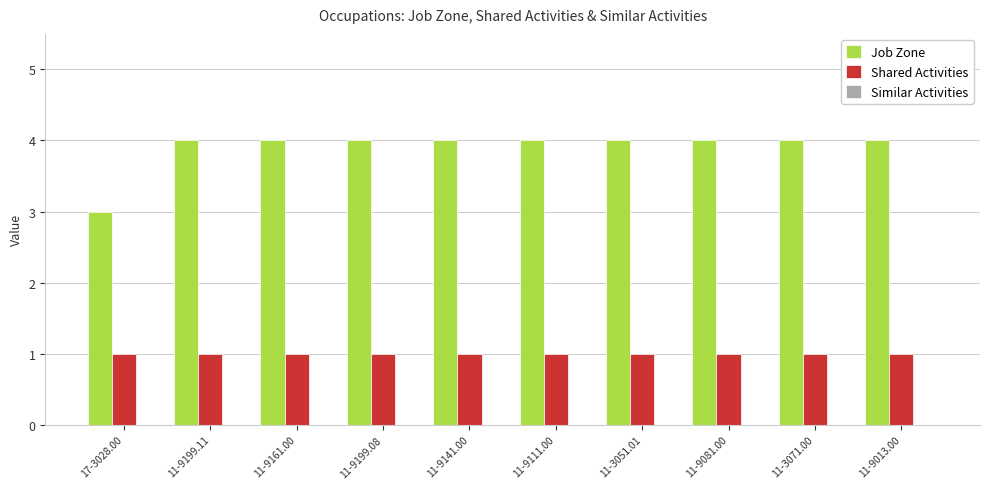

What is the difference between the highest and lowest values at 11-9013.00?

3